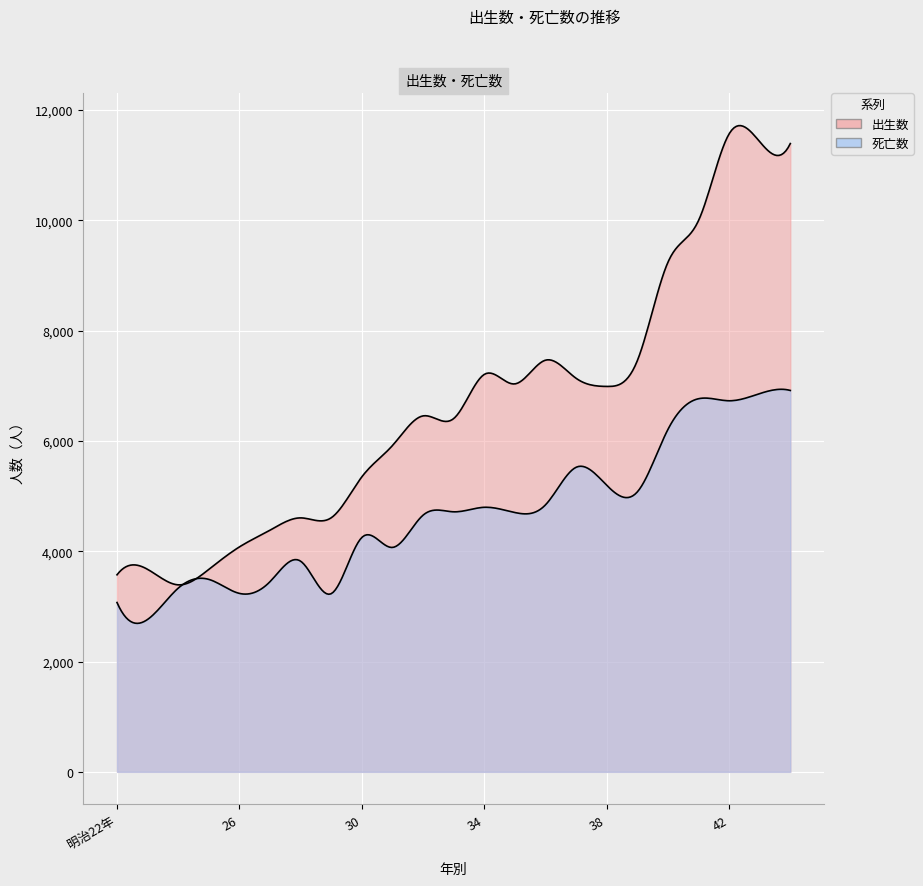

Between 44 and 42, which is larger?

42